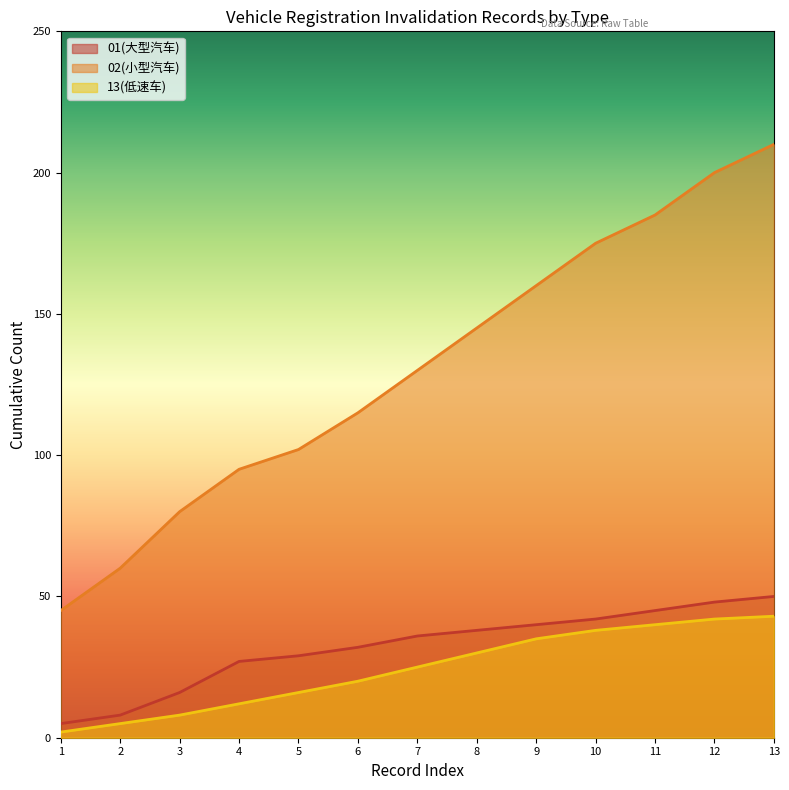

How many lines are shown in the chart?

3